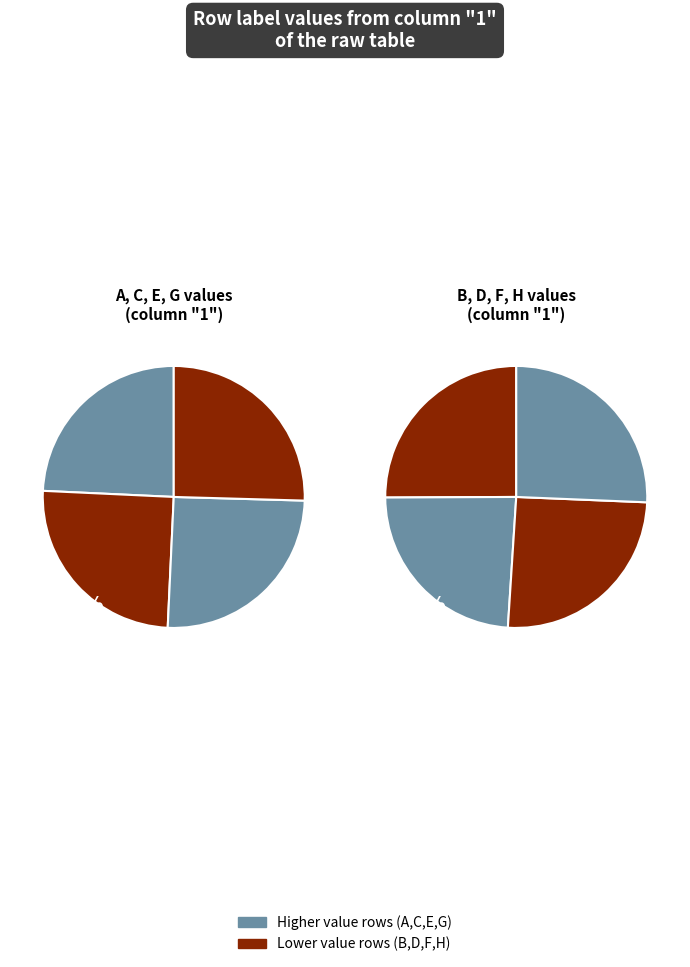

Is G the majority of the pie?

No